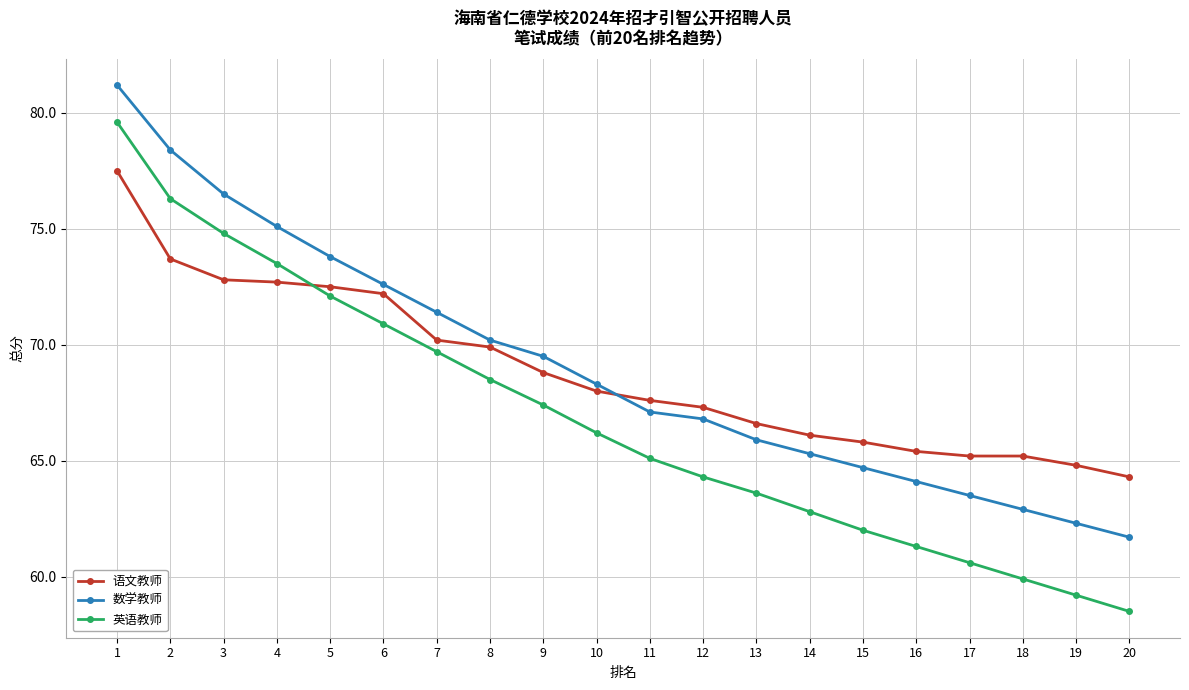

What is the sum of the 英语教师 values at 17 and 8?

129.1